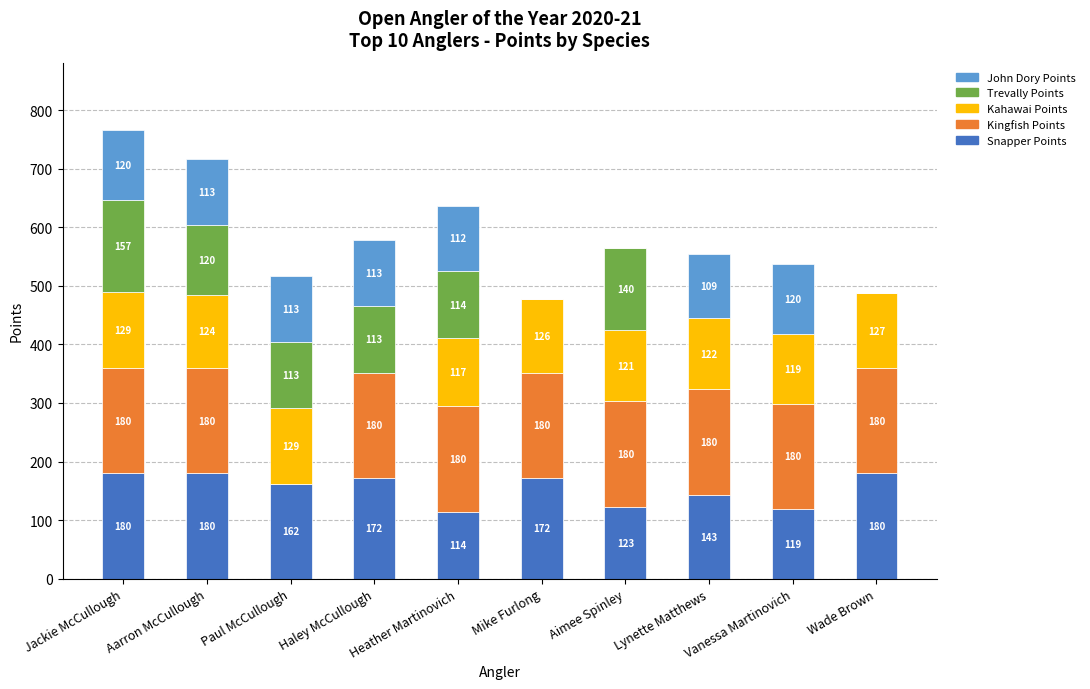

What is the highest value of the Snapper Points series?

180